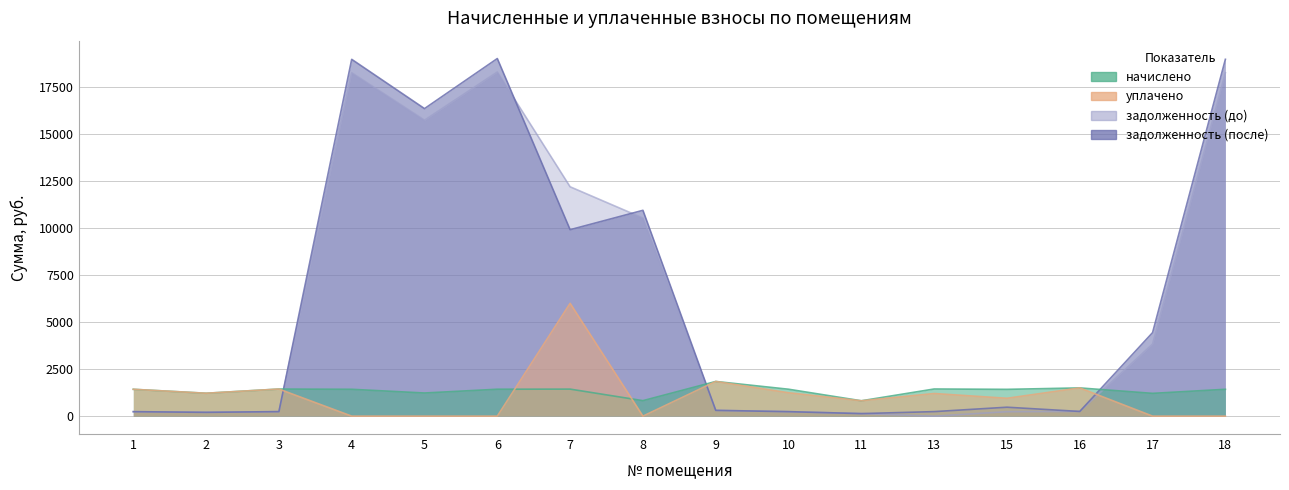

At which label does начислено reach its minimum?

11